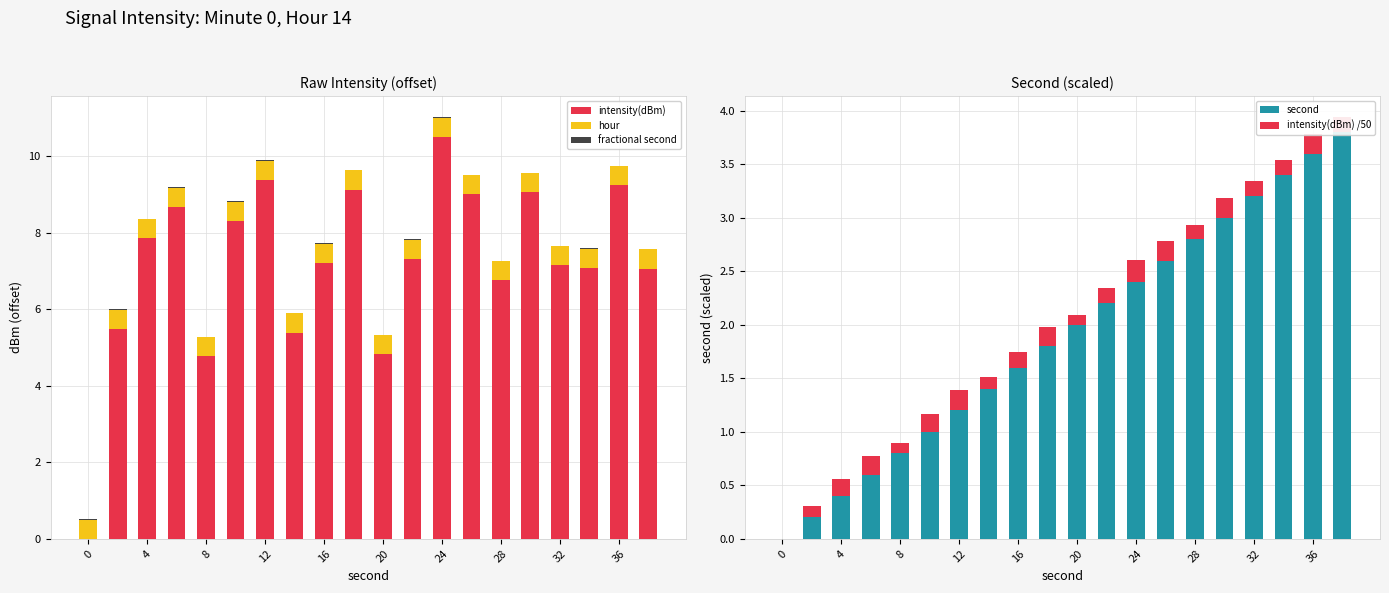

What is the sum of all intensity(dBm) values?

144.3